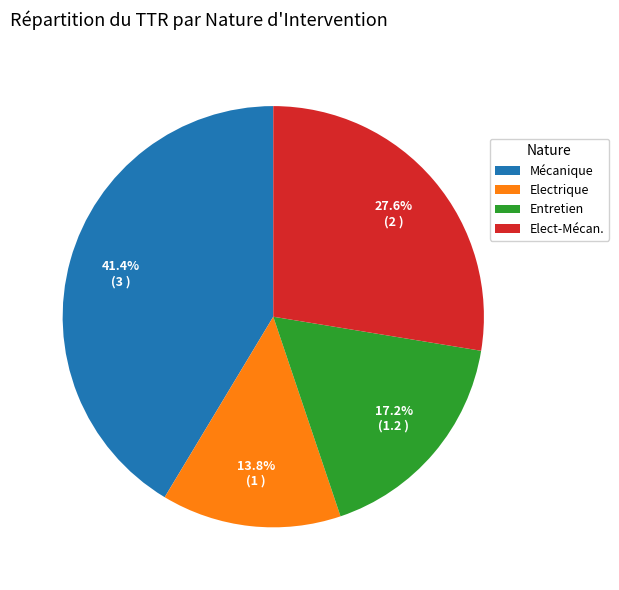

How many slices are in this pie chart?

4